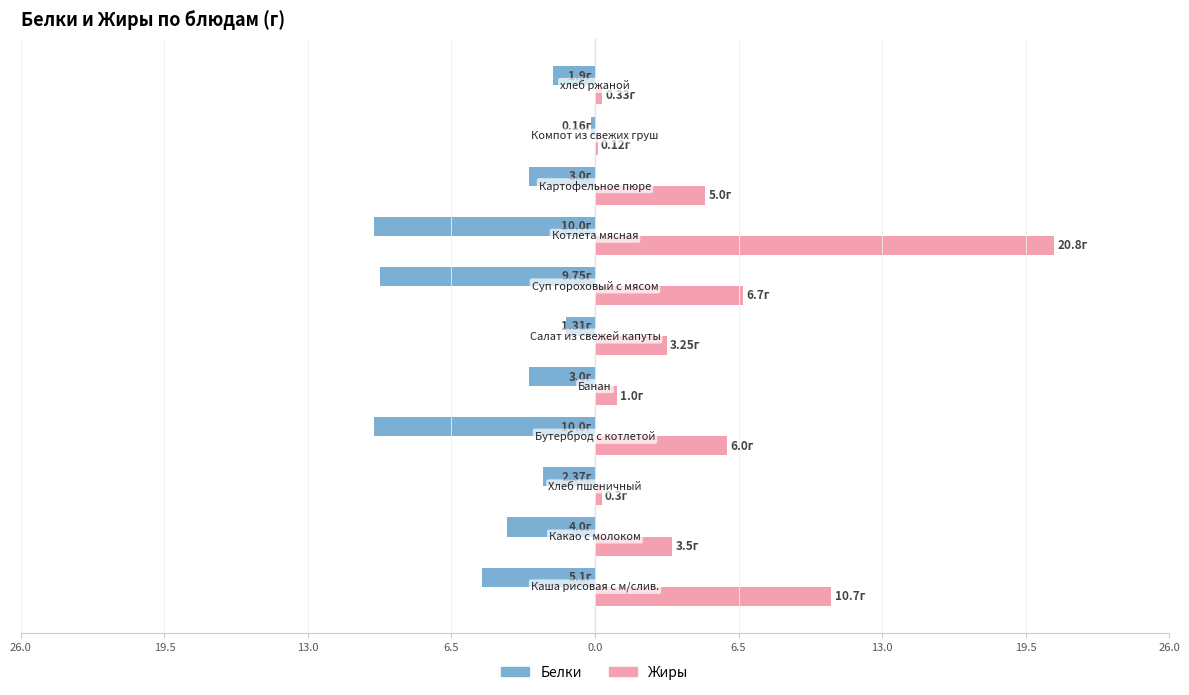

What are all the series names shown in the legend?

Белки, Жиры